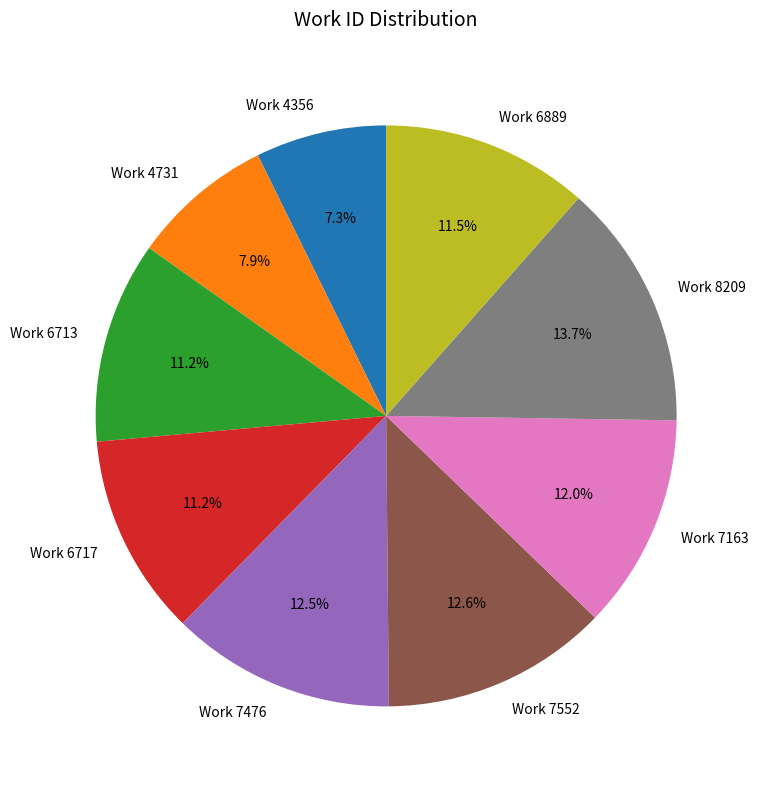

Is it true that Work 7552 is 5% of the pie?

False